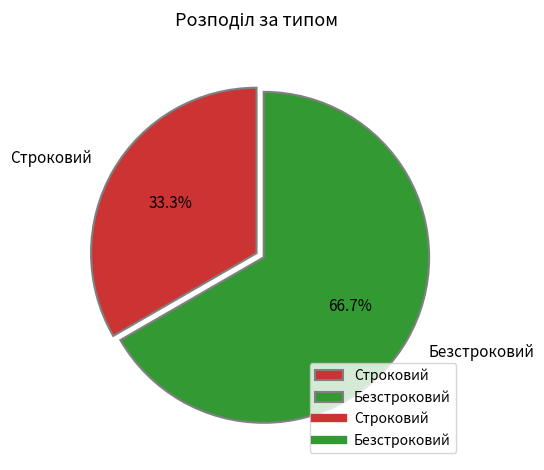

Which slice represents more than half of the pie?

Безстроковий